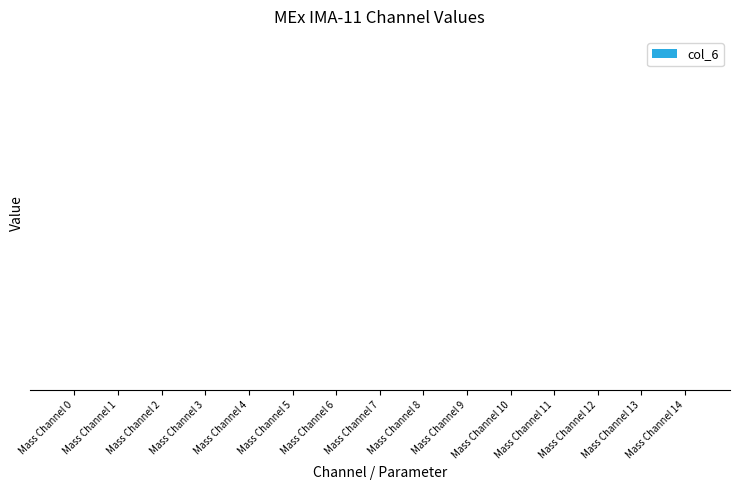

Which category has the lowest value across all series?

Mass Channel 0